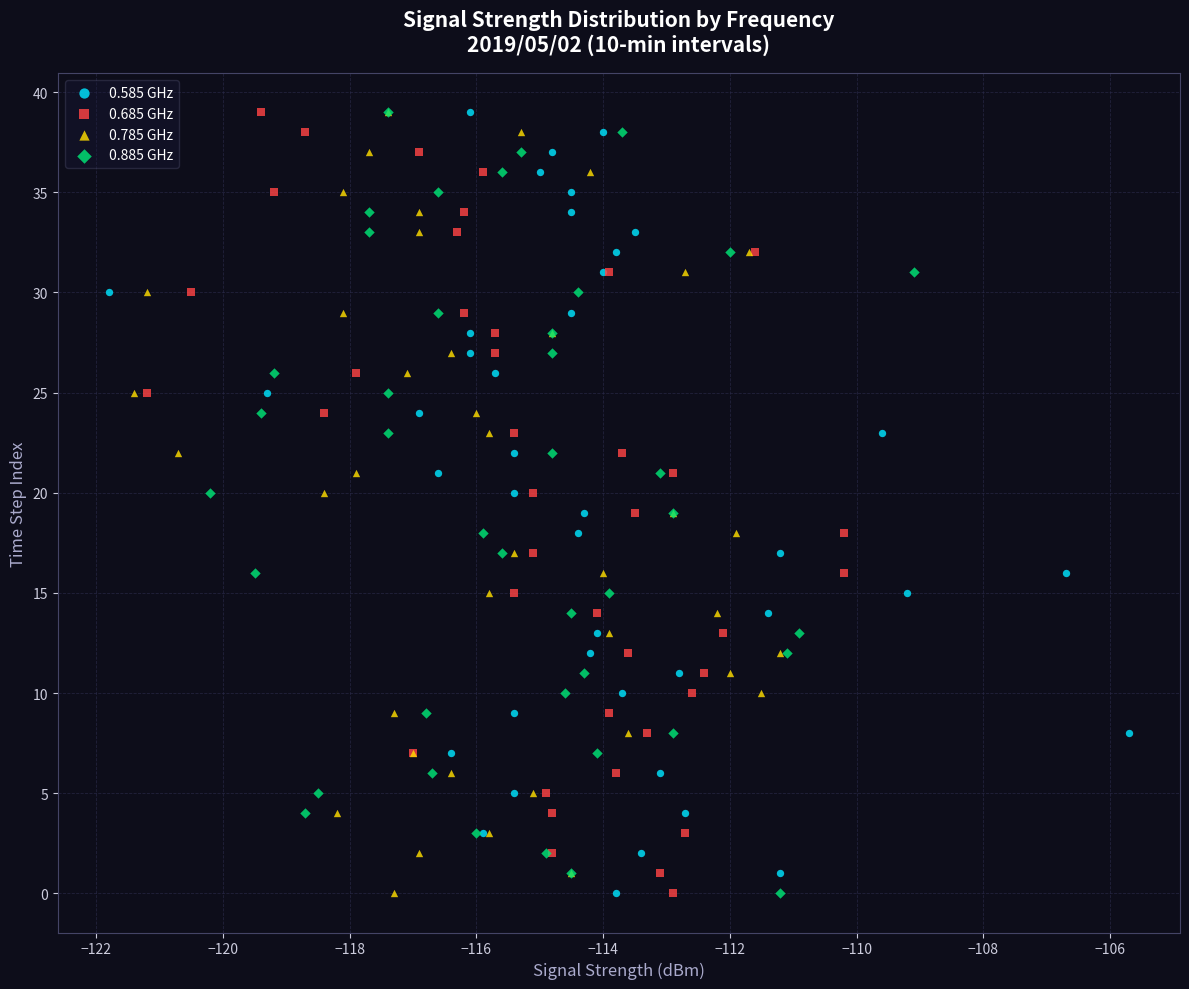

What are all the series names shown in the legend?

0.585 GHz, 0.685 GHz, 0.785 GHz, 0.885 GHz